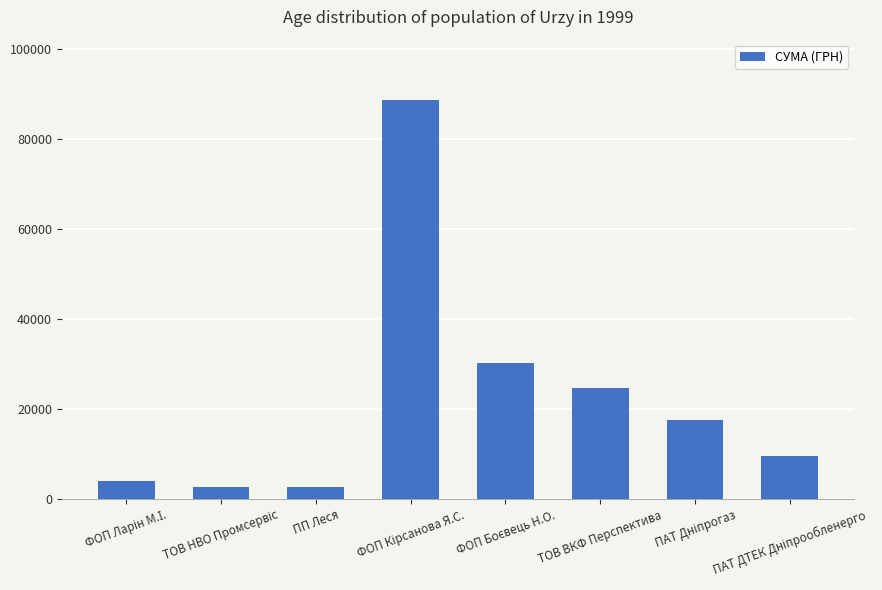

What is the label of the 6th bar from the right?

ПП Леся